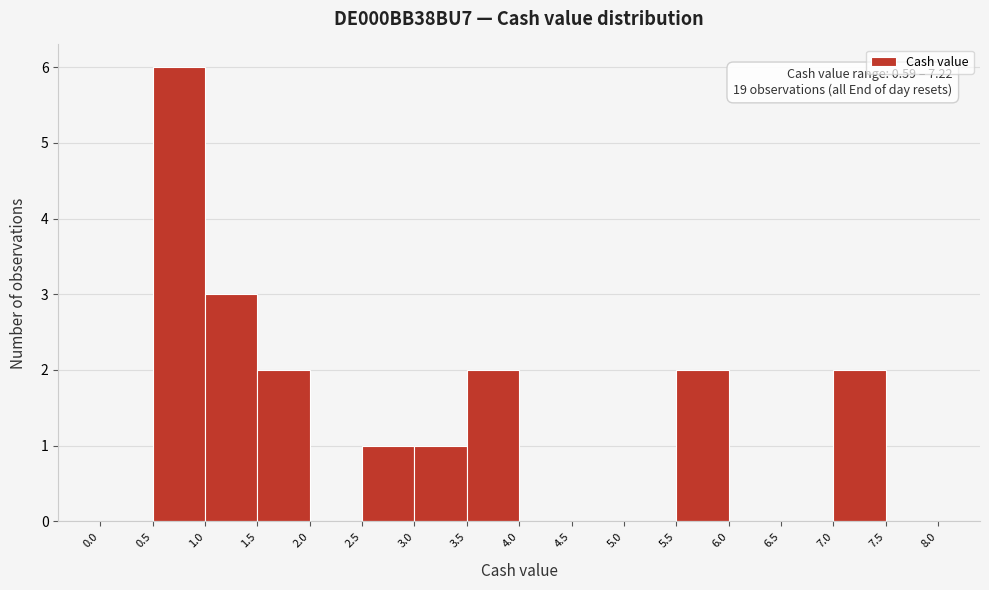

Over which range of the x-axis is the bar tallest?

0.5 to 1.0